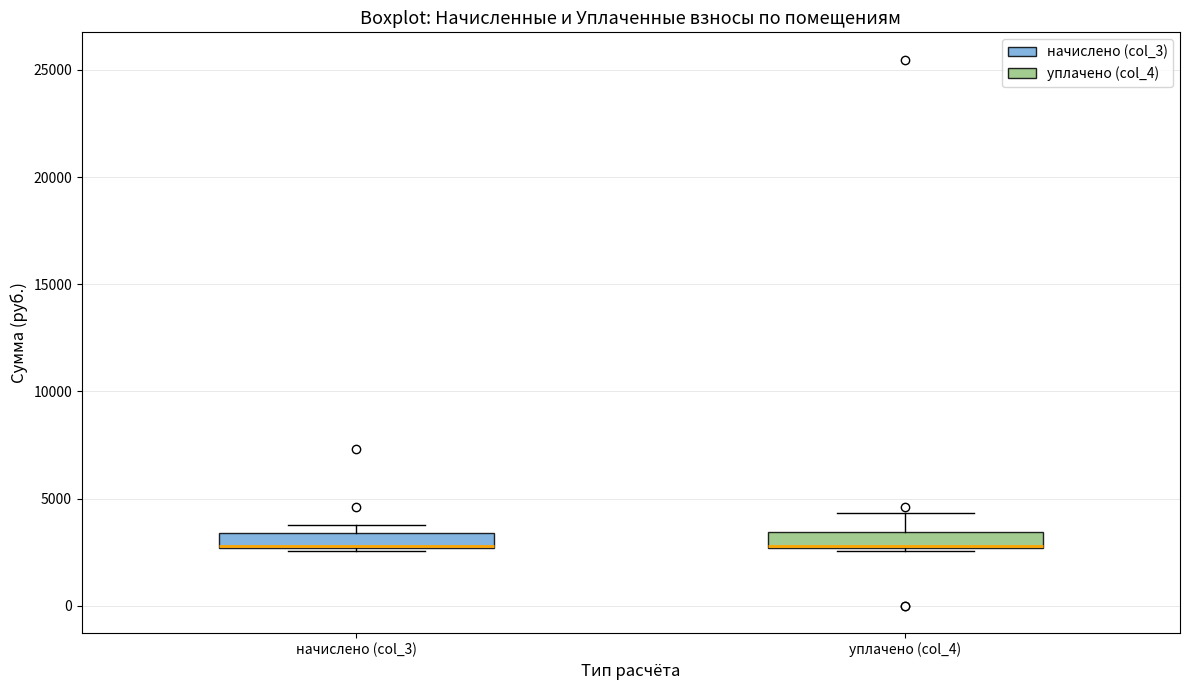

Where does the upper whisker of the box for уплачено (col_4) end on the y-axis? The values are not printed on the chart, so give them approximately, as read against the axis.

4500